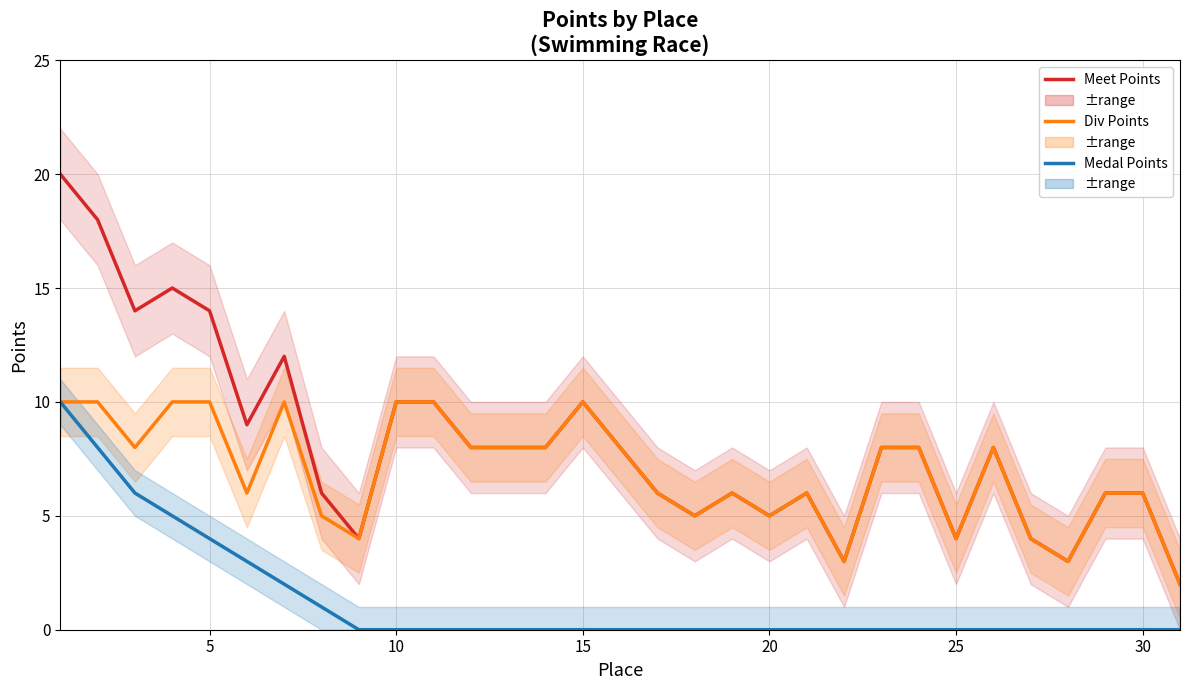

How many positive values does the Medal Points series have?

8